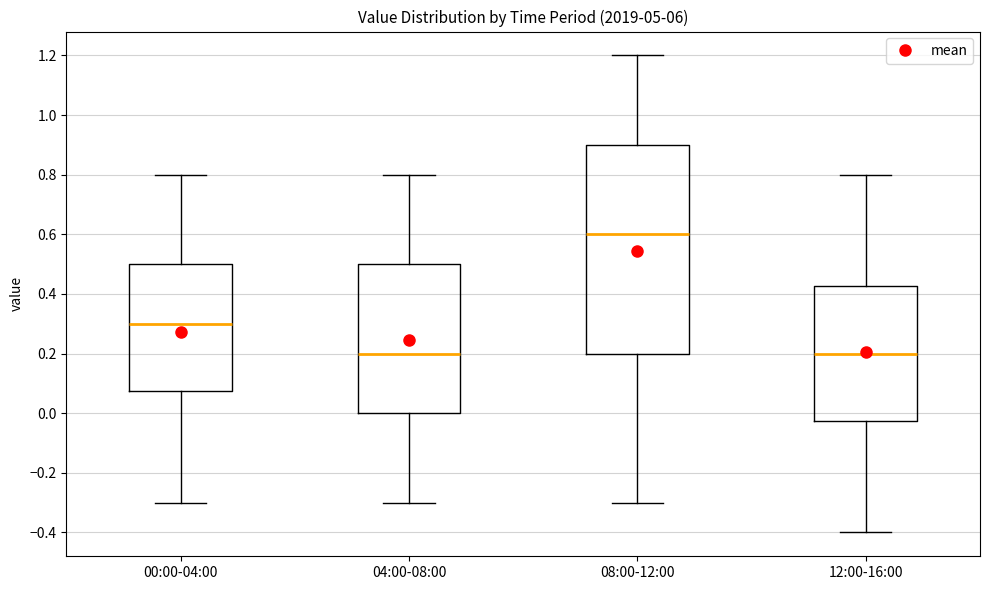

Comparing the boxes themselves (not the whiskers), which one is the tallest?

08:00-12:00